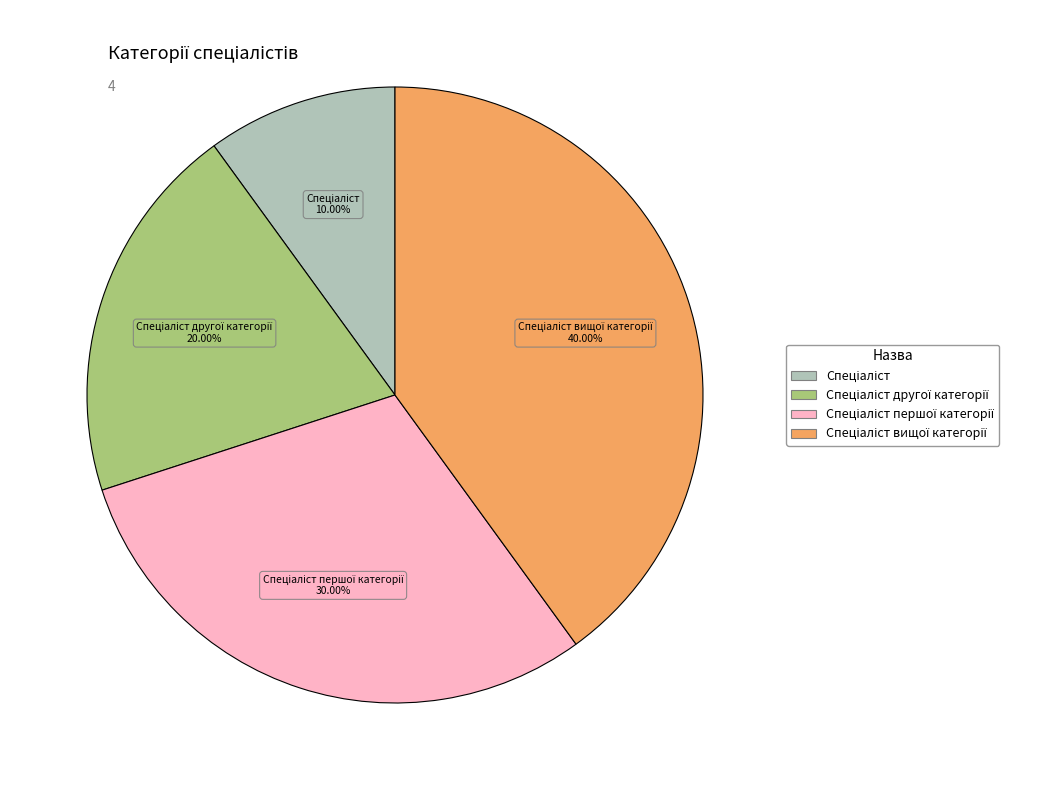

Is there a majority slice in this chart?

No